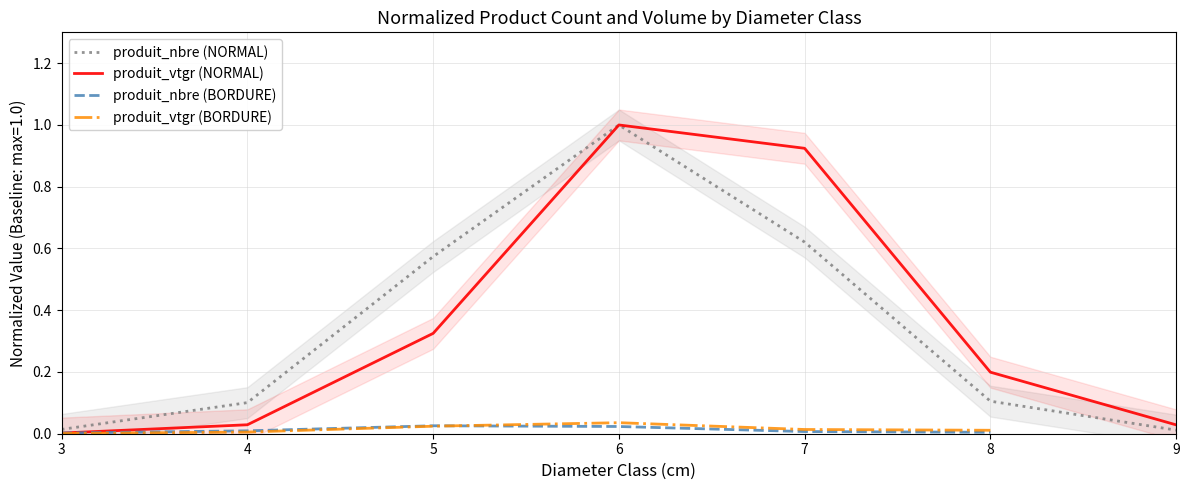

True or false: produit_vtgr (BORDURE) has a value of 0.0 at 6.

True